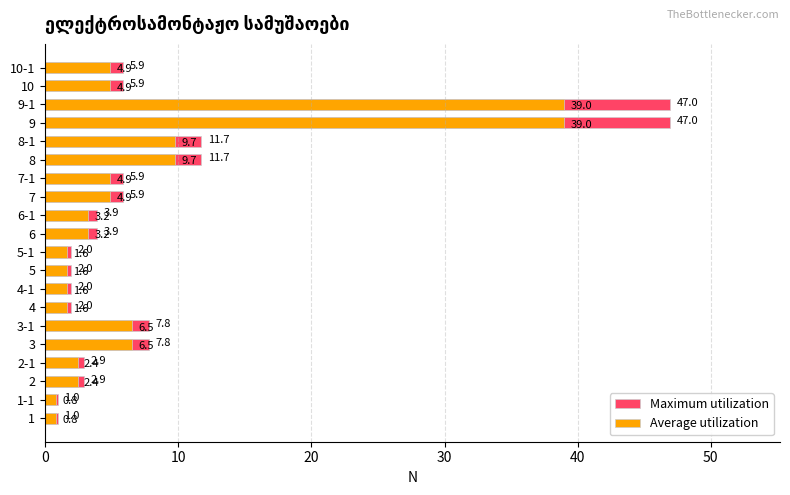

The Average utilization series shows 5.2 at 6. True or false?

False